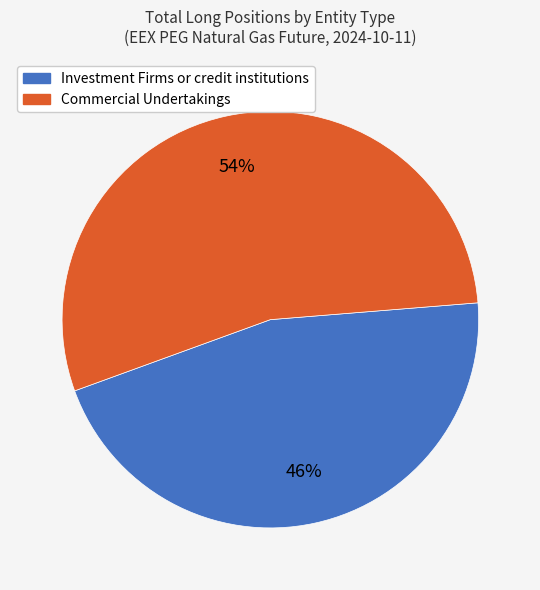

Approximately how many times larger is the value at Commercial Undertakings compared to Investment Firms or credit institutions?

1.2